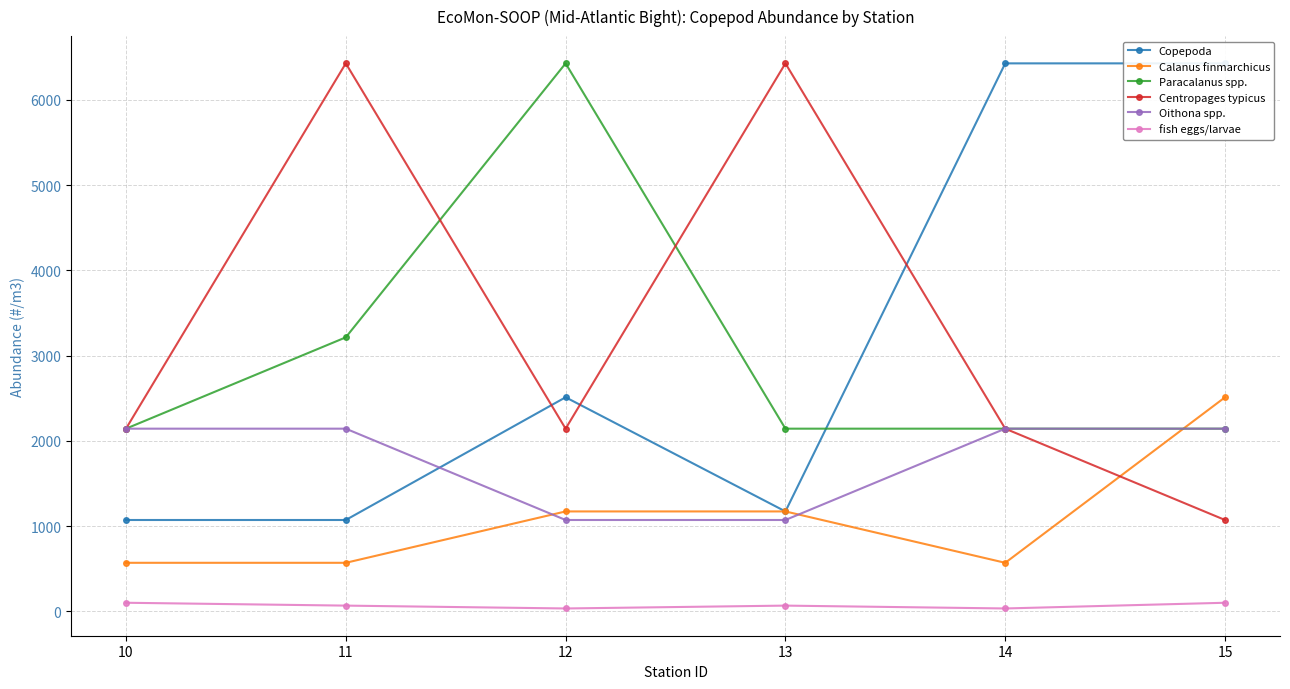

True or false: Centropages typicus has more than 1 points higher than both neighbors.

True